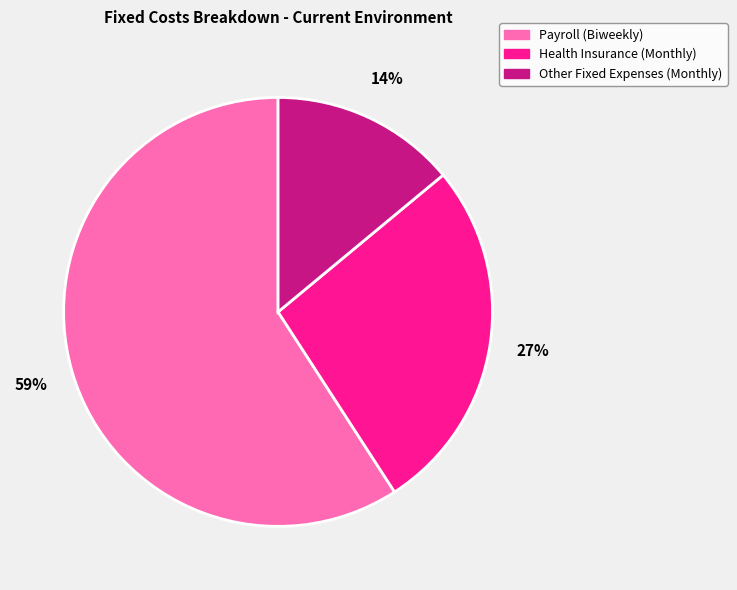

Which category has the smallest portion of the pie?

Other Fixed Expenses (Monthly)